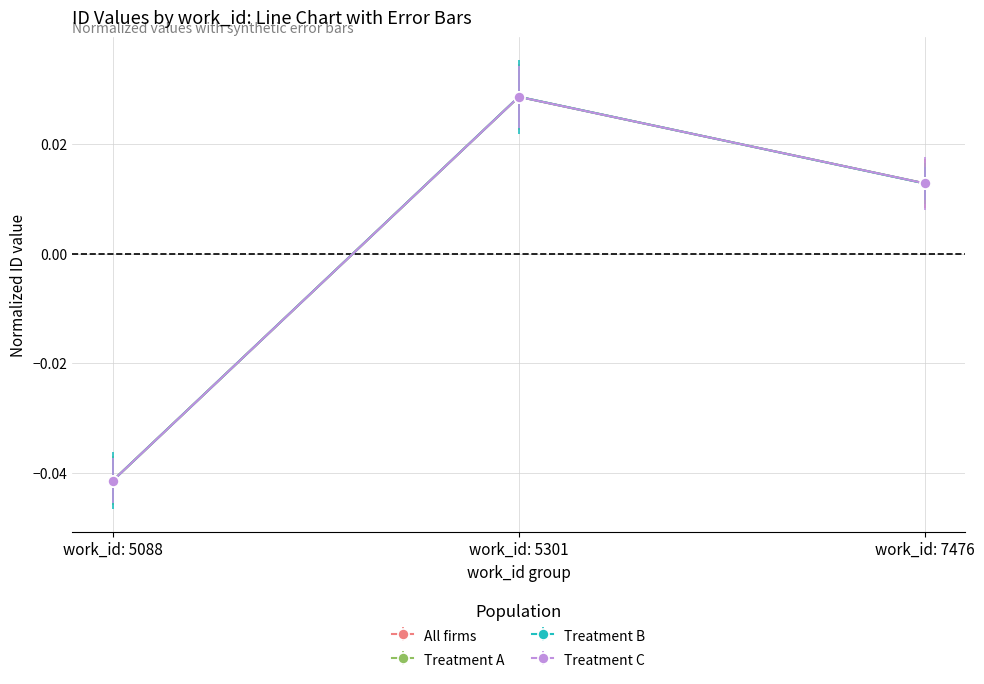

How many Treatment C values are between 0 and 1?

2